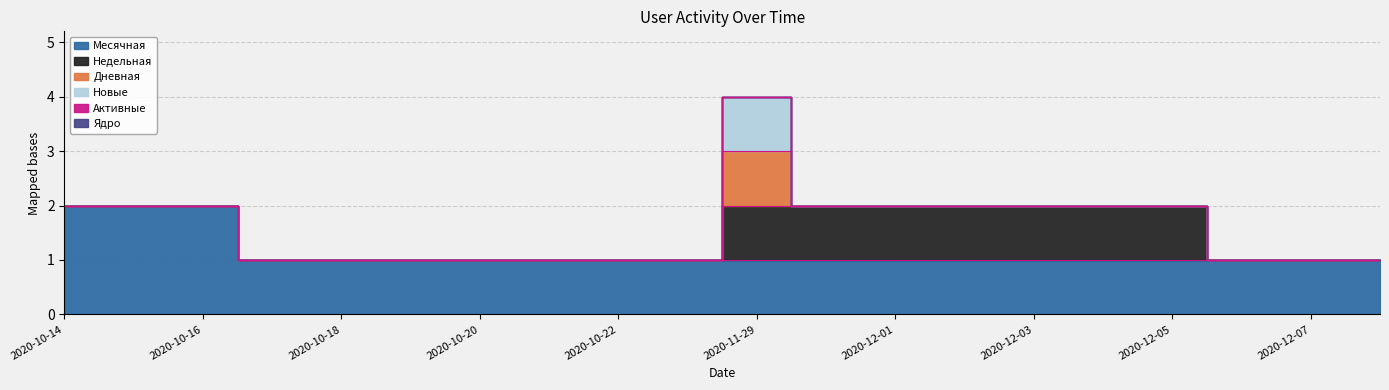

What position from the right is 2020-10-17?

17